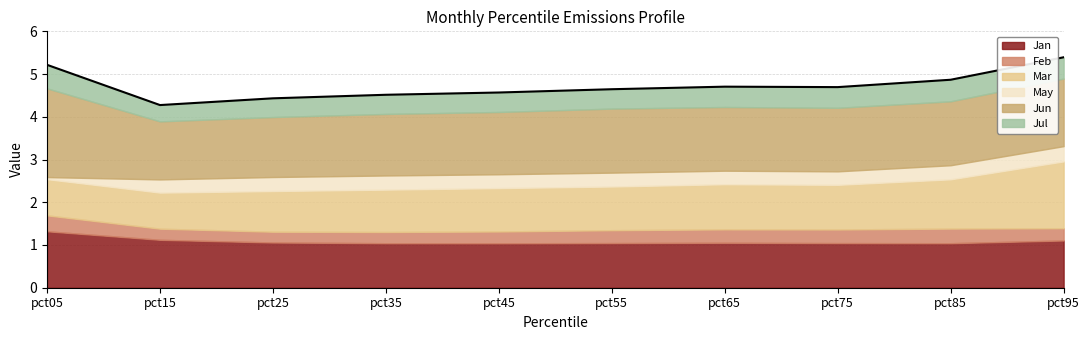

What is the highest value of the Jan series?

1.3